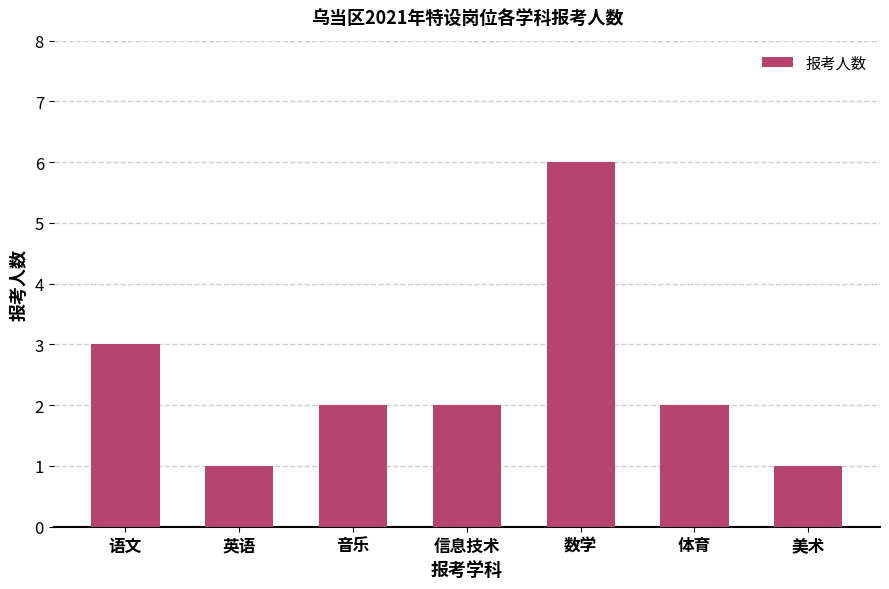

Reading right to left, what are all the values shown in this chart?

1	2	6	2	2	1	3